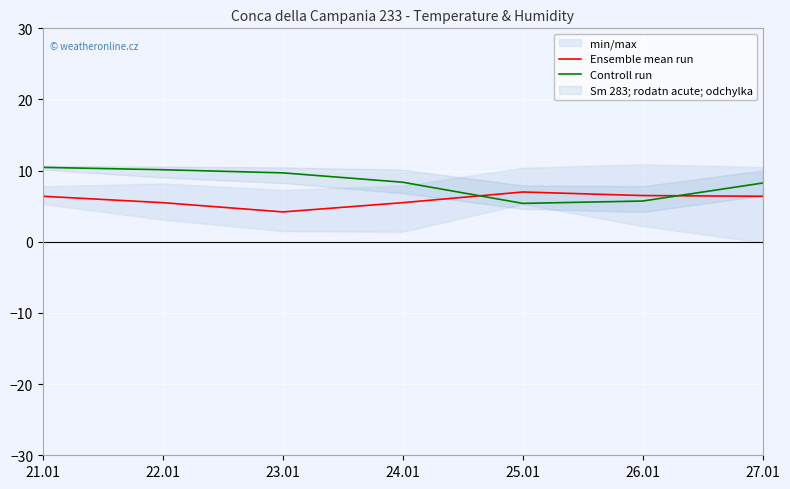

List the labels in order of Ensemble mean run value, smallest first.

23.01, 22.01, 24.01, 21.01, 27.01, 26.01, 25.01